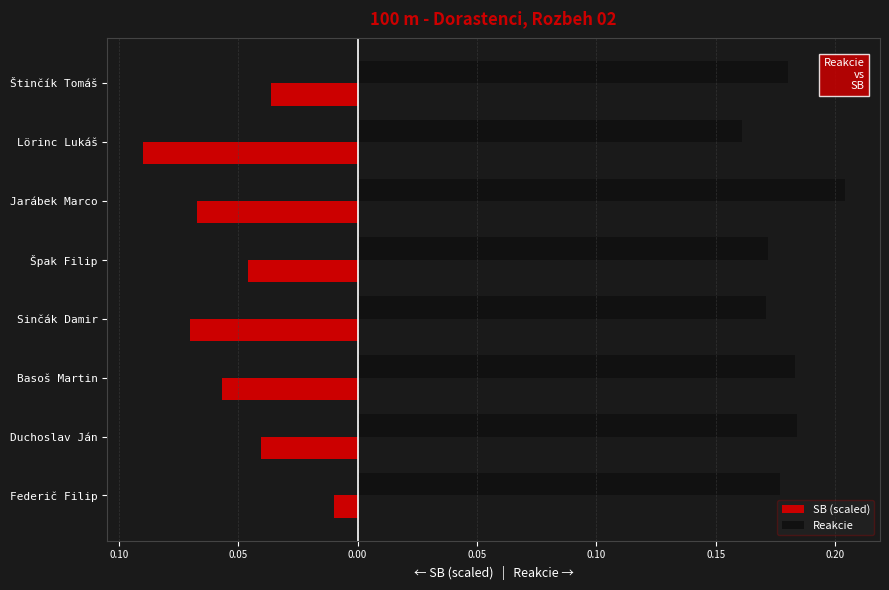

What are all the series names shown in the legend?

SB (scaled), Reakcie